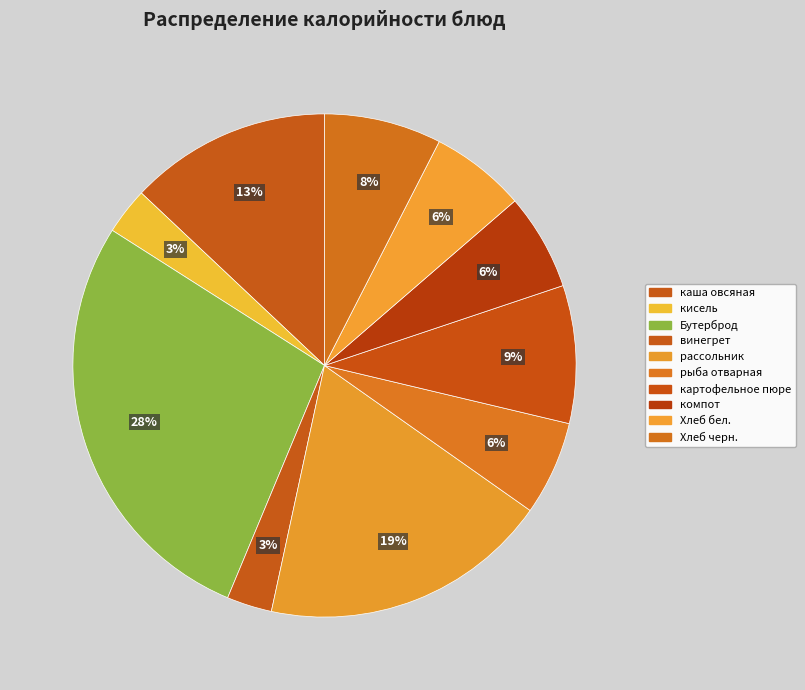

How many slices are in this pie chart?

10